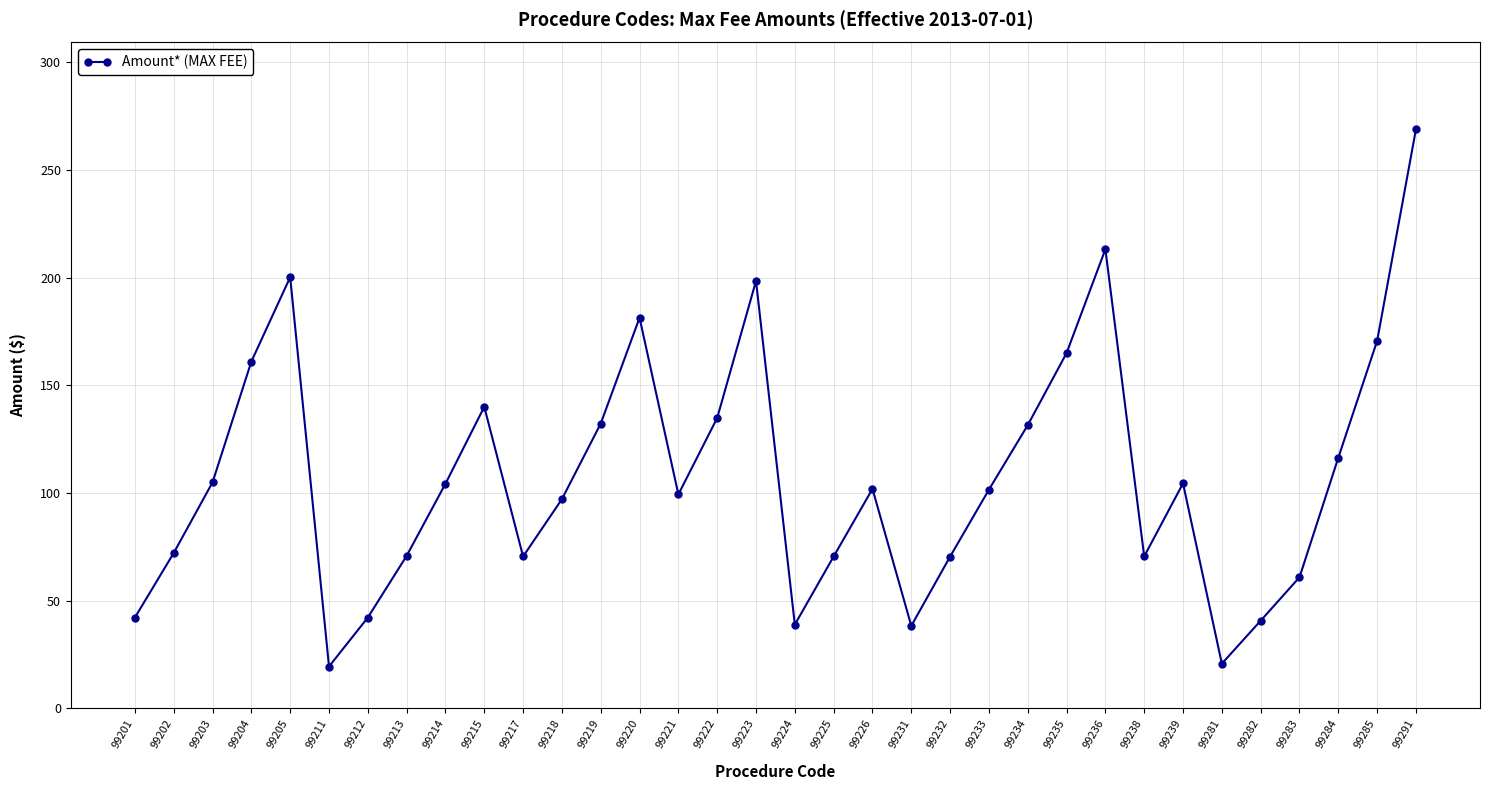

Count the number of values greater than 101.

18